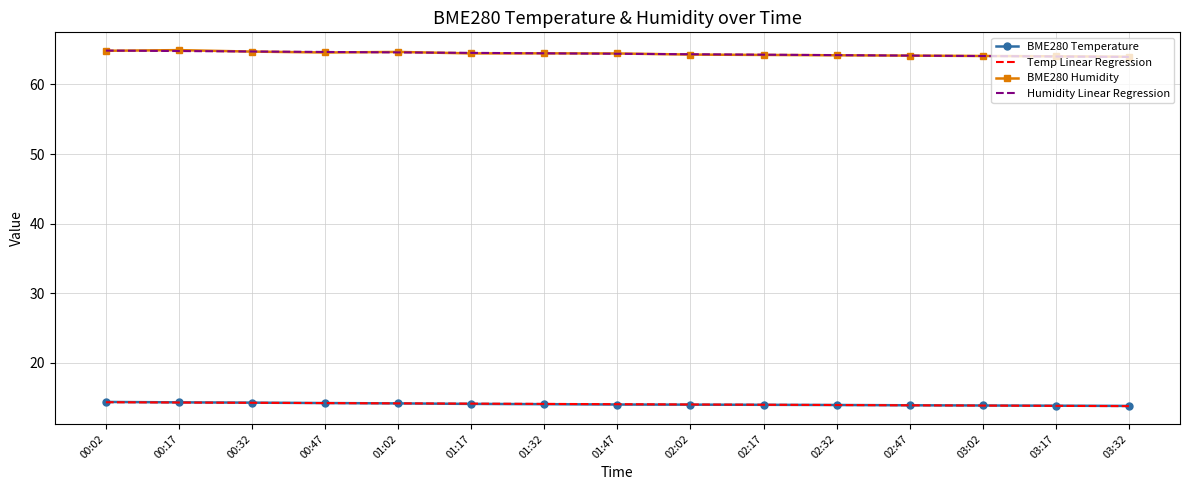

What is the lowest value of the BME280 Humidity series?

64.0